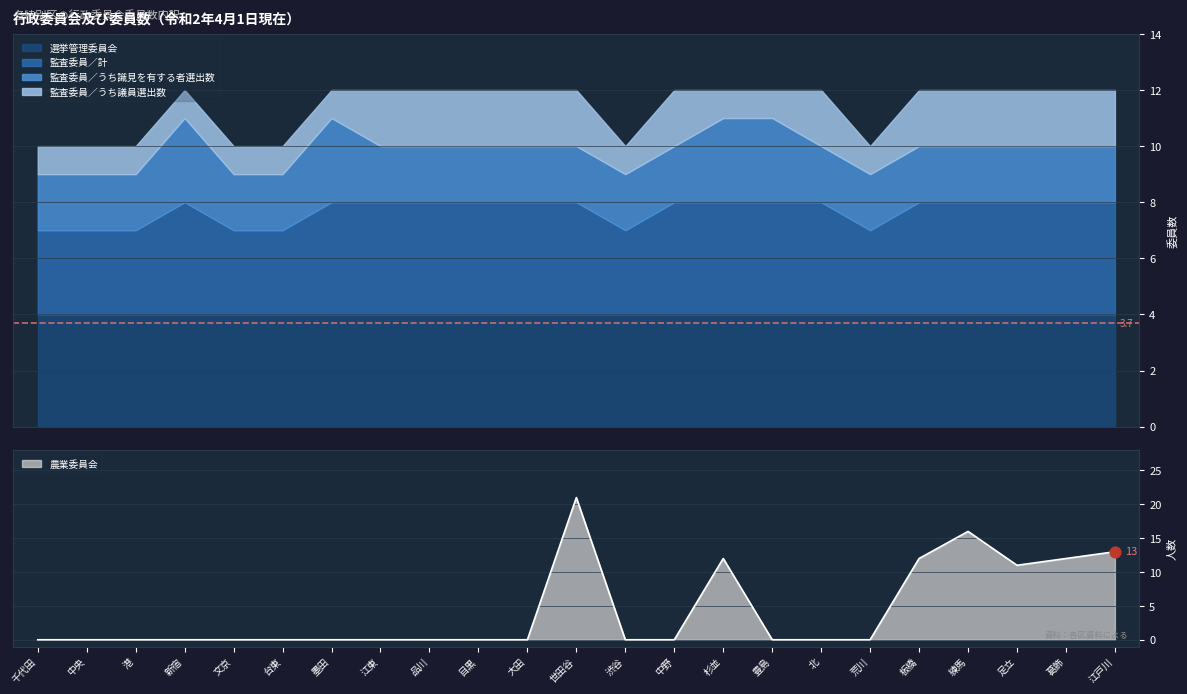

At which category is the sum across all series the highest?

世田谷